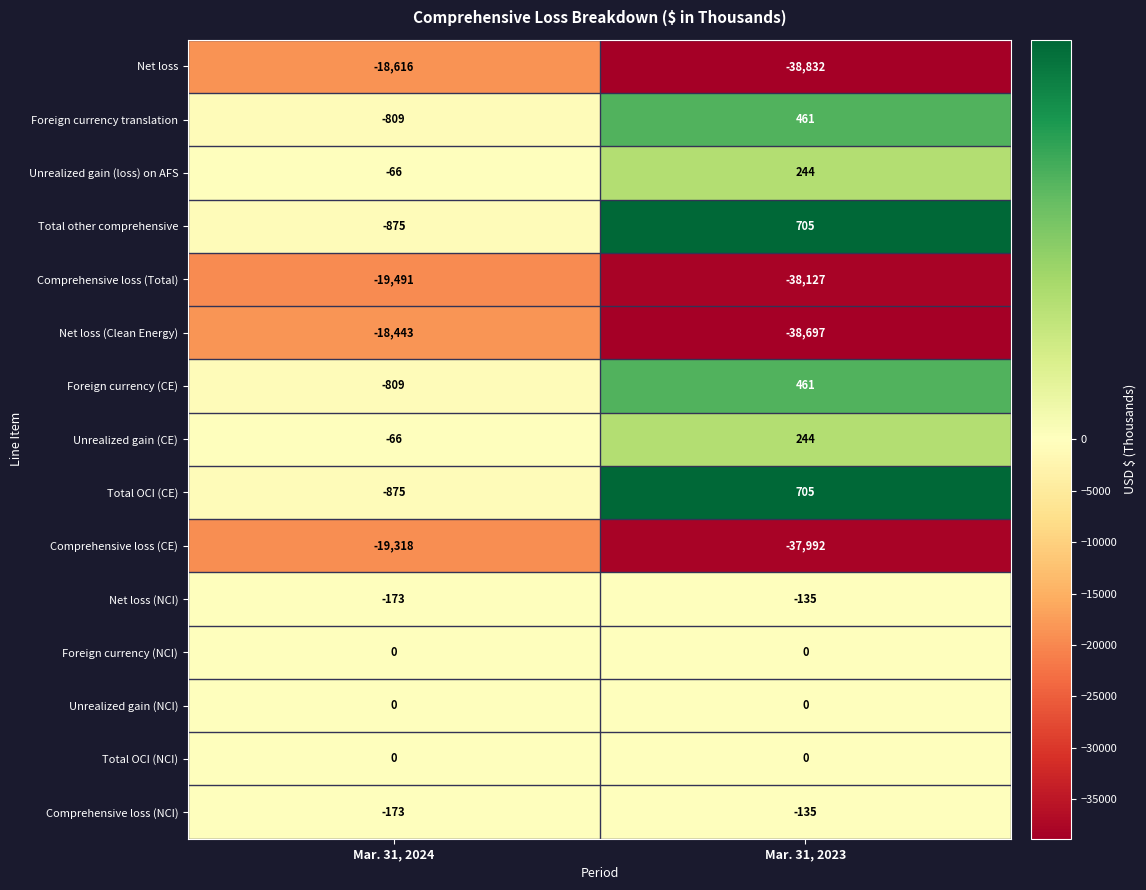

Read the Unrealized gain (CE) value at Mar. 31, 2024.

-66